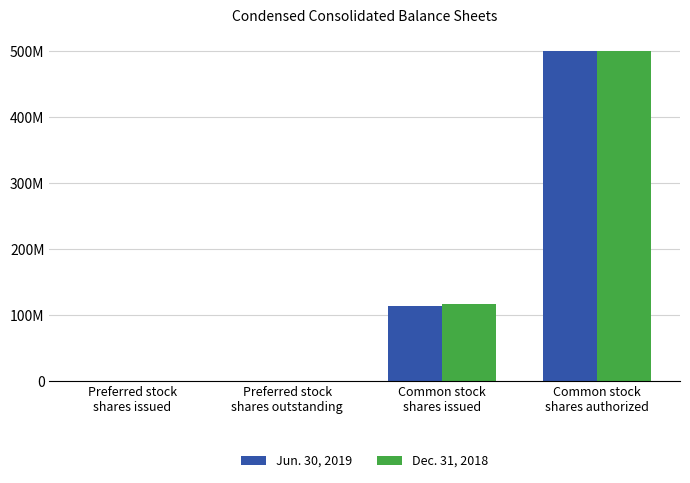

Does the chart contain stacked bars?

No